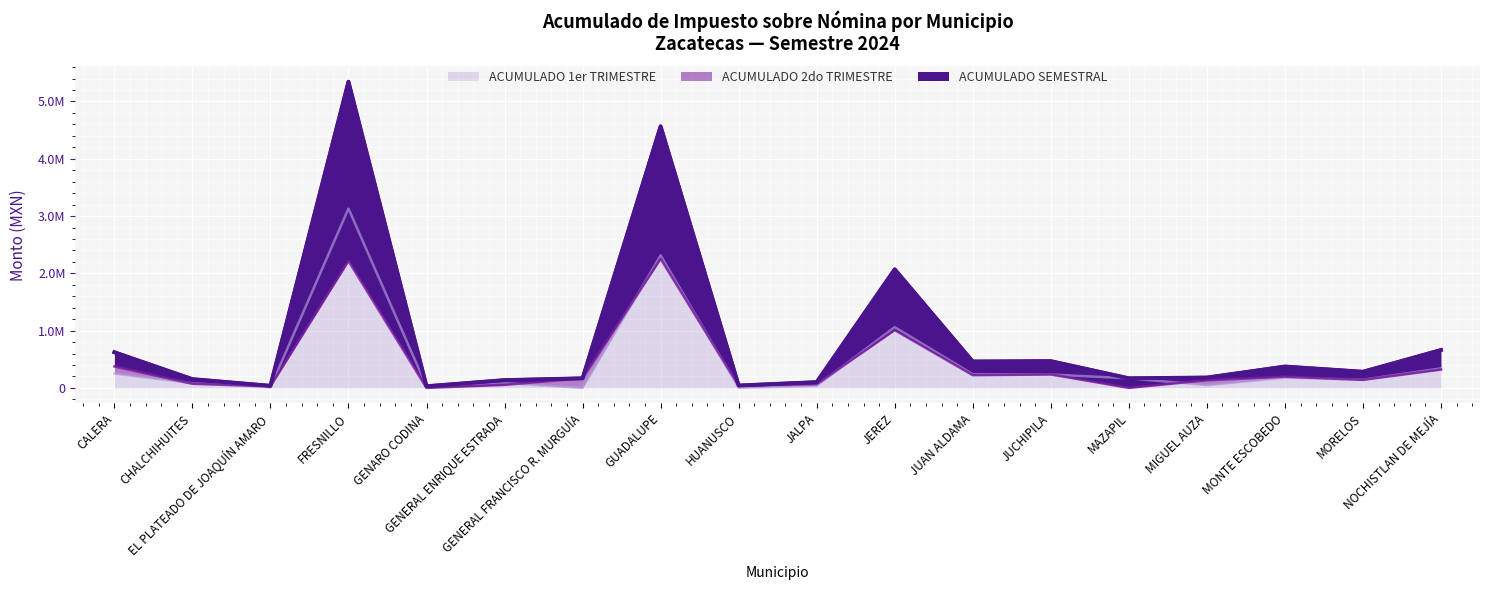

Which has a higher value, FRESNILLO or MORELOS?

FRESNILLO